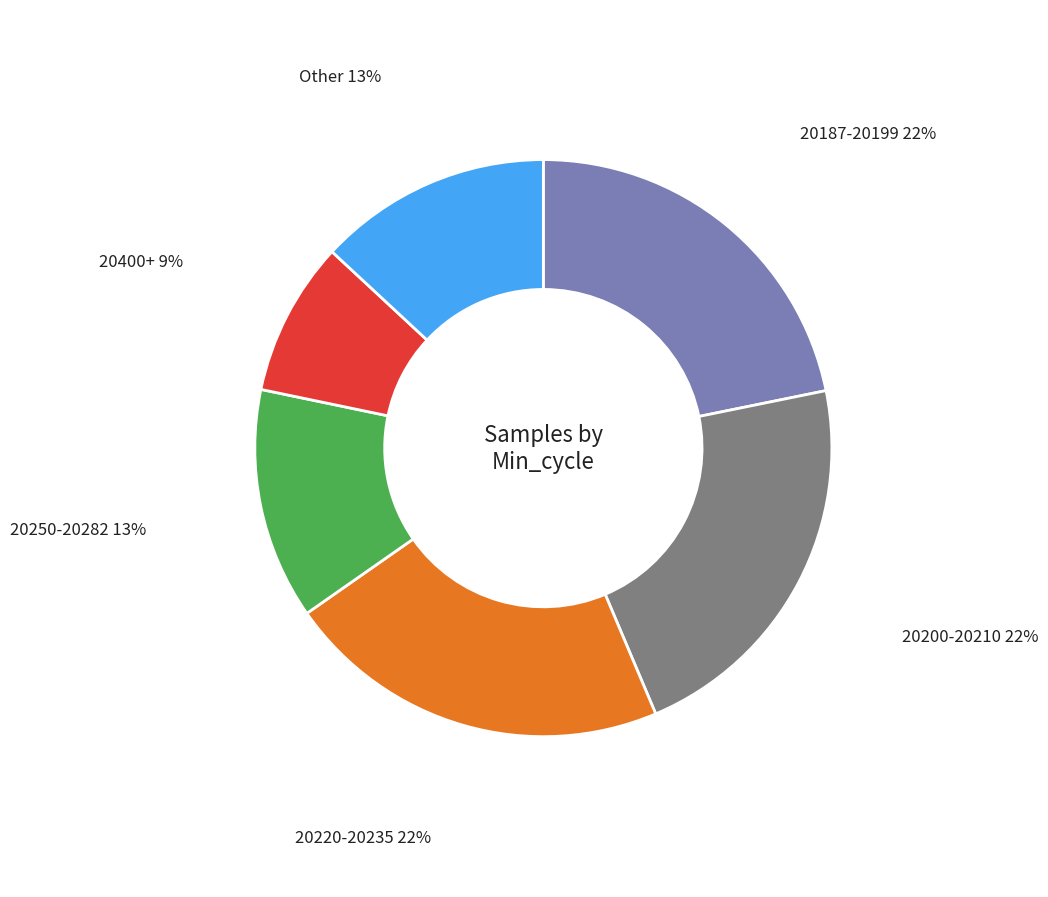

Does any single category account for the majority?

No